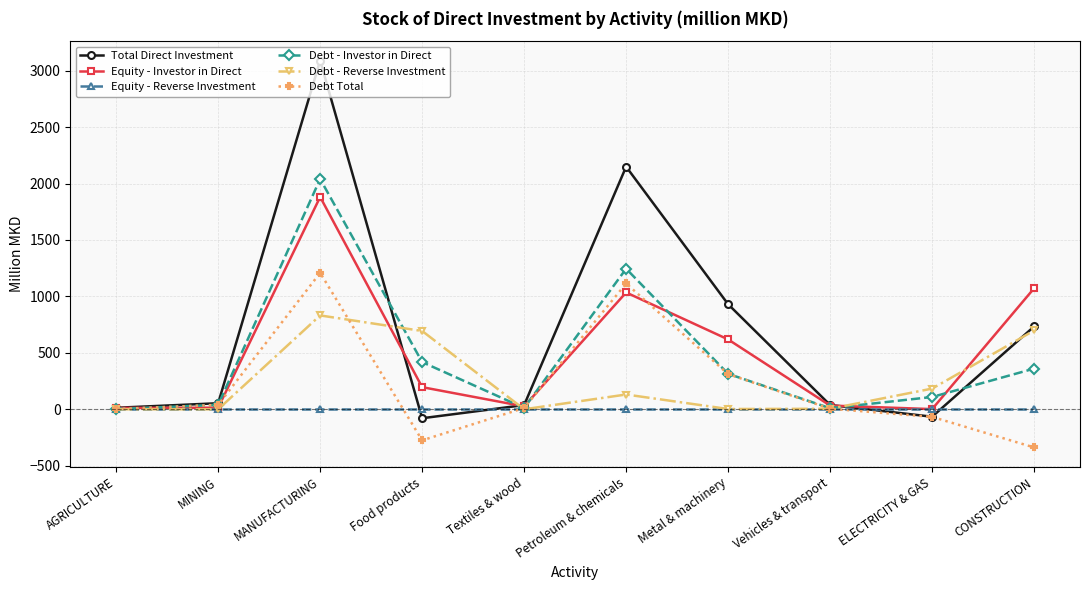

What is the minimum value shown in the chart?

-338.3